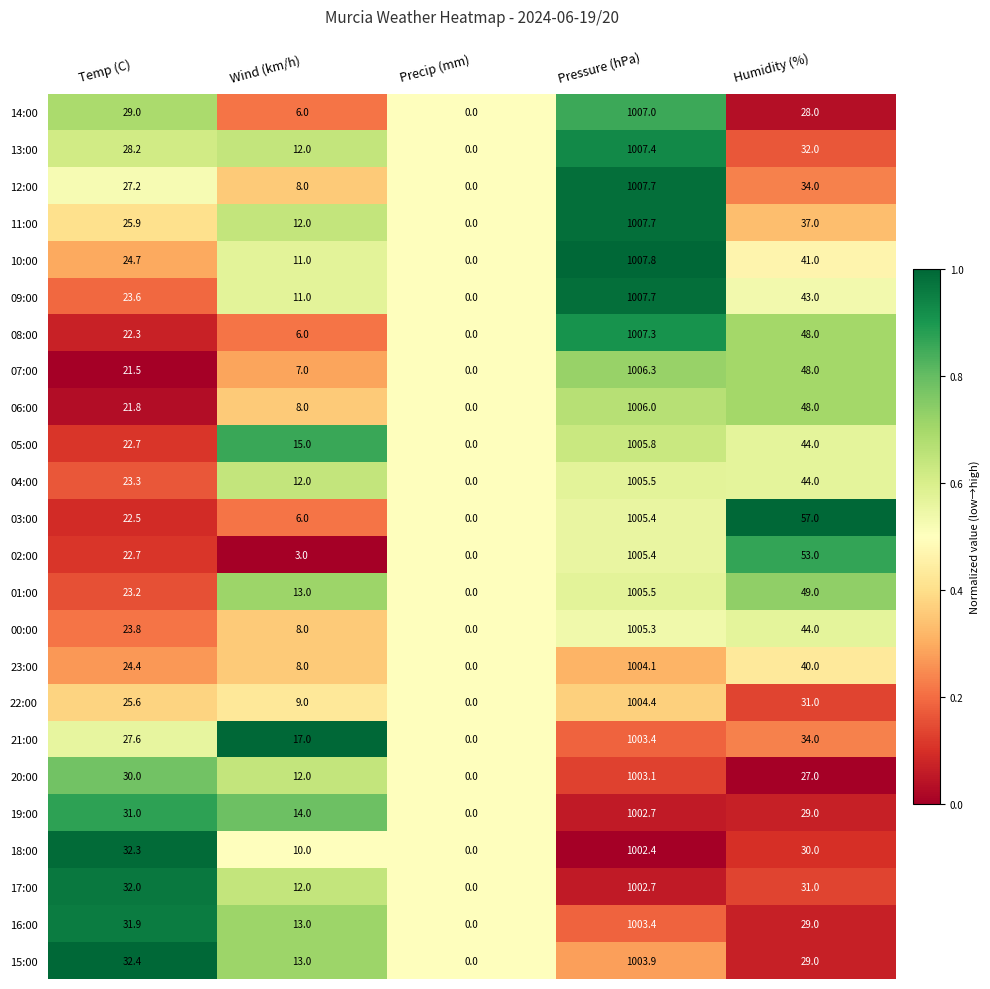

What is the difference between the highest and lowest values at Humidity (%)?

30.0